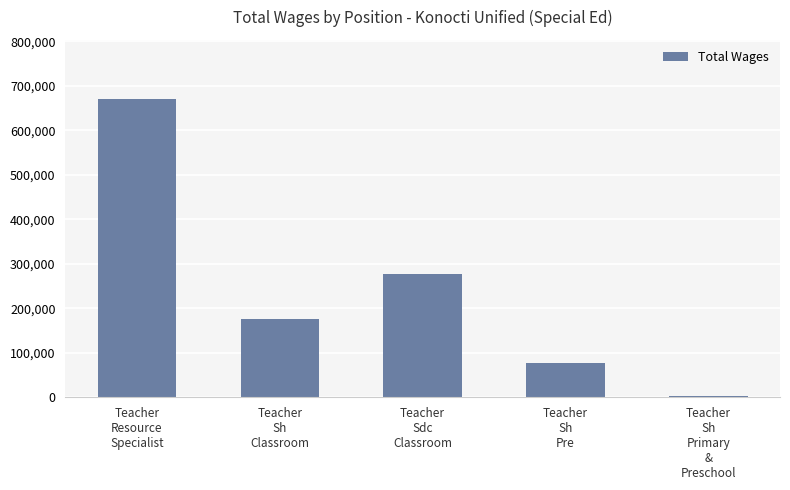

What is the average value?

240454